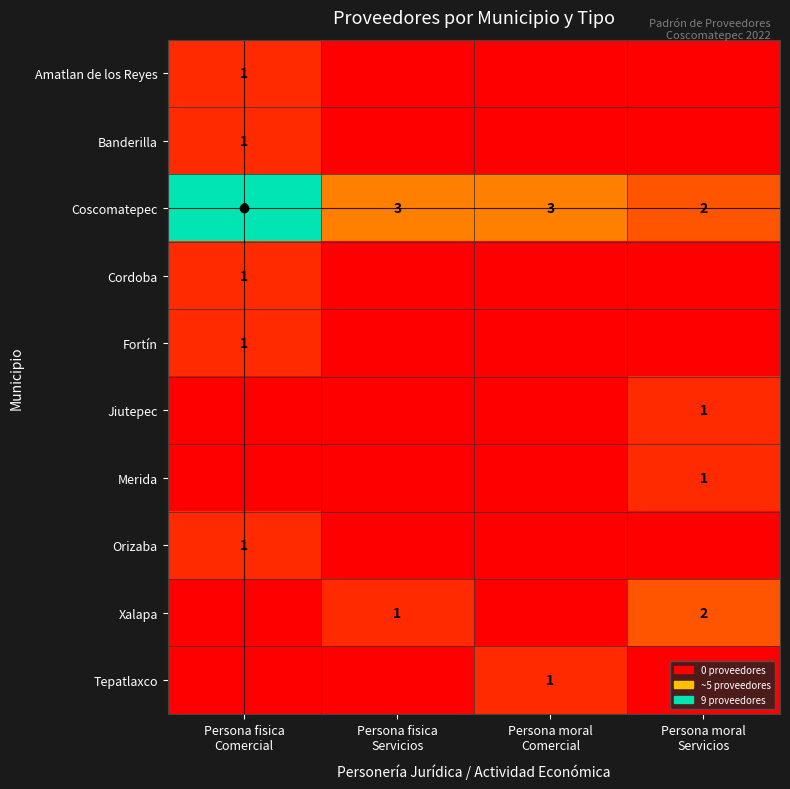

Which series has the widest spread of values?

Coscomatepec